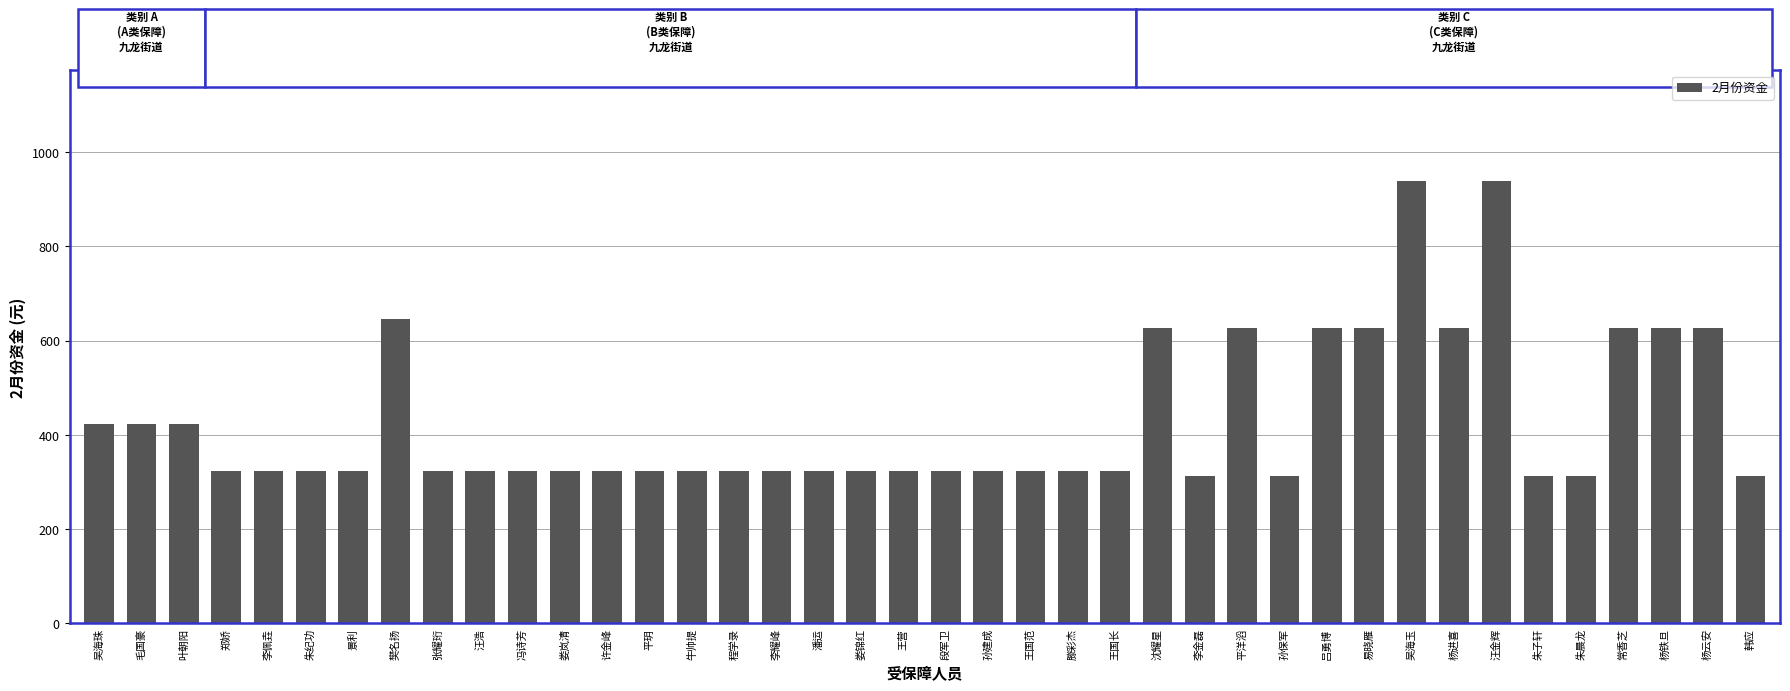

What is the maximum value shown in the chart?

939